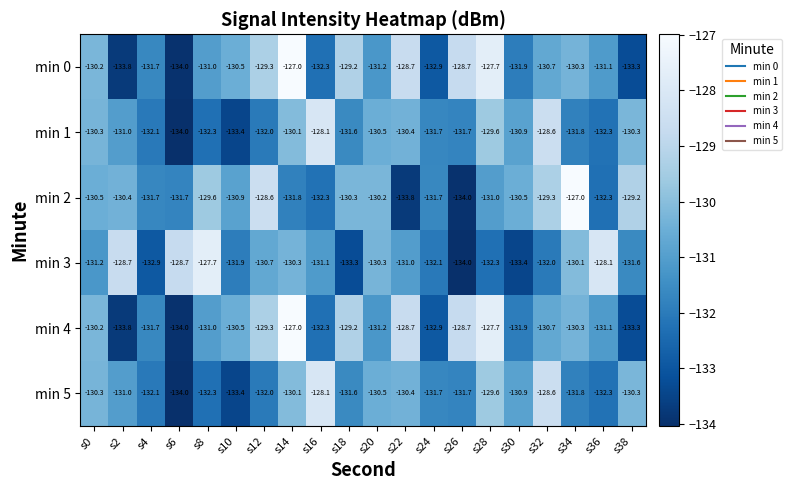

At which category is the sum across all series the highest?

s14